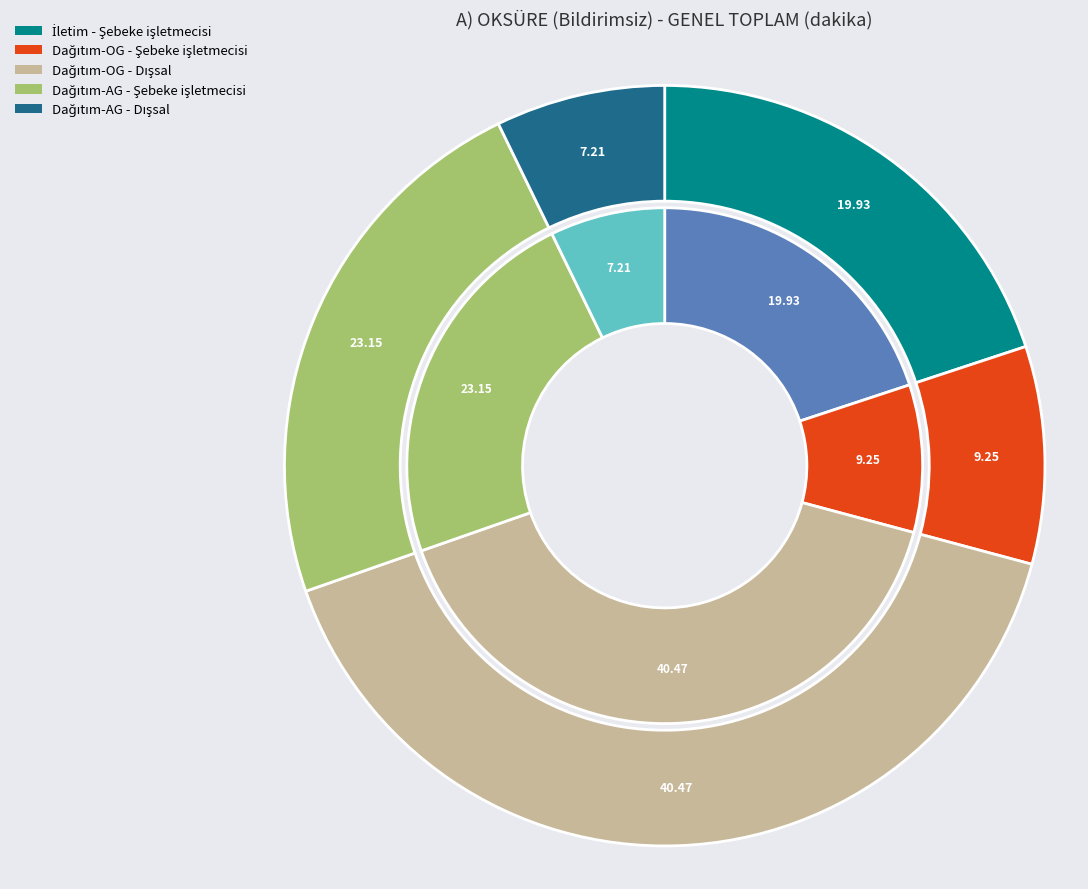

To the nearest percent, what is the average slice percentage?

20%